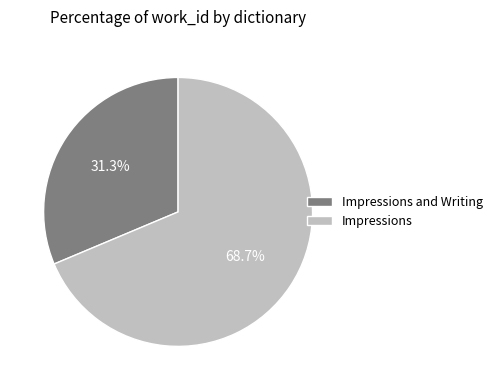

What is the smallest slice in the pie chart?

Impressions and Writing